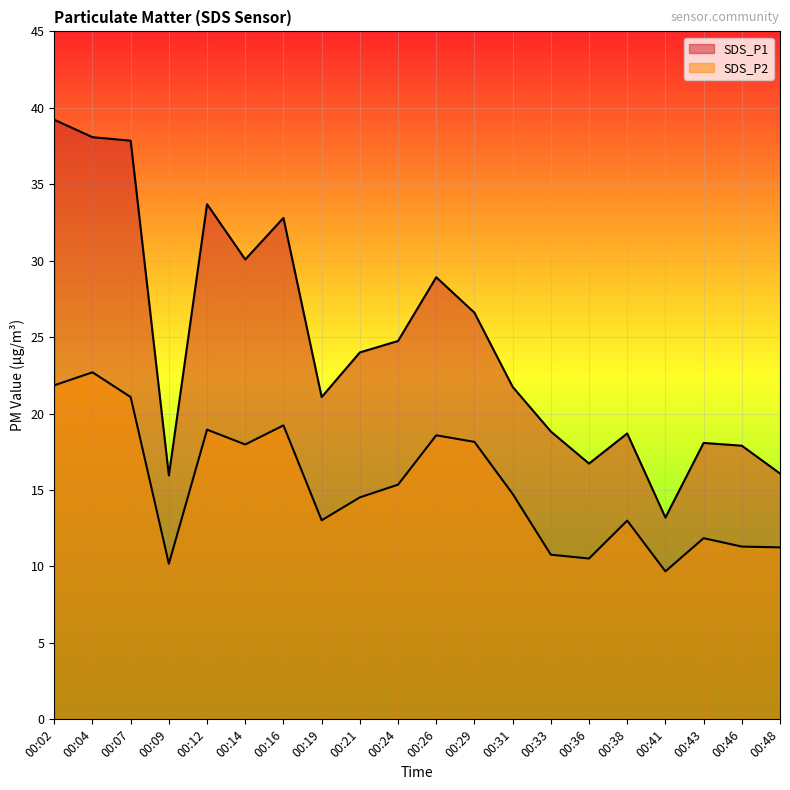

What is the difference between the maximum and minimum values in the SDS_P1 series?

26.0